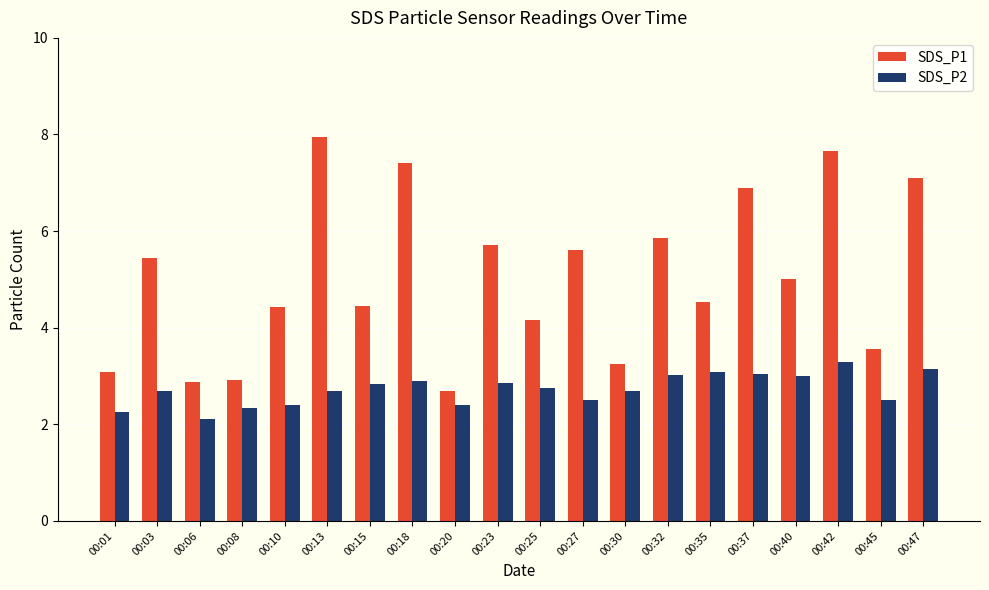

What is the total value across all series at 00:30?

6.0